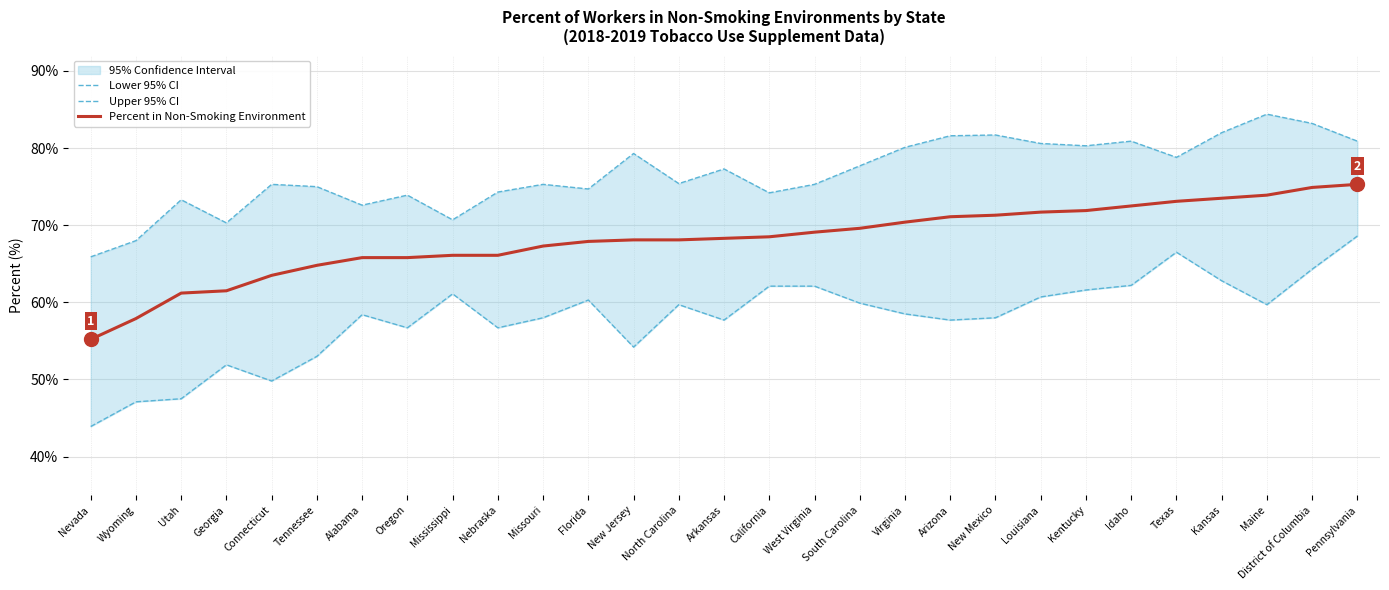

What is the sum of the Lower 95% CI values at Tennessee and West Virginia?

115.1